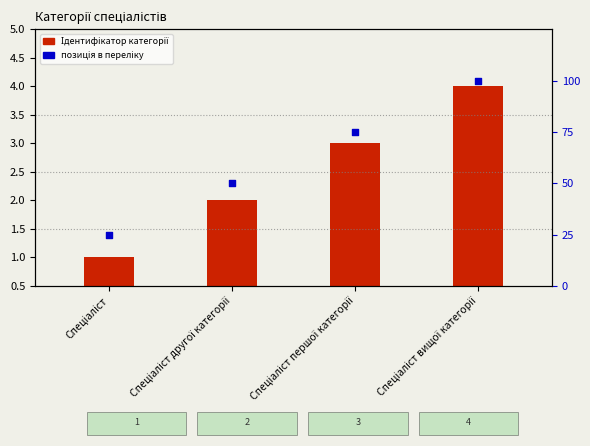

What are all the series names shown in the legend?

Ідентифікатор, позиція в переліку